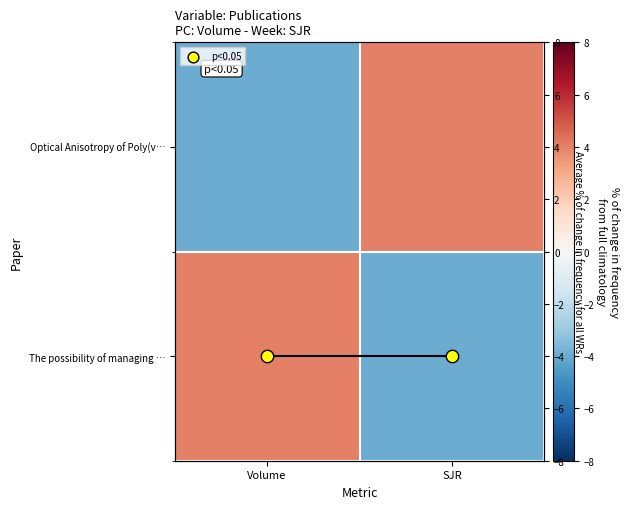

List the labels in order of The possibility of managing … value, largest first.

Volume, SJR